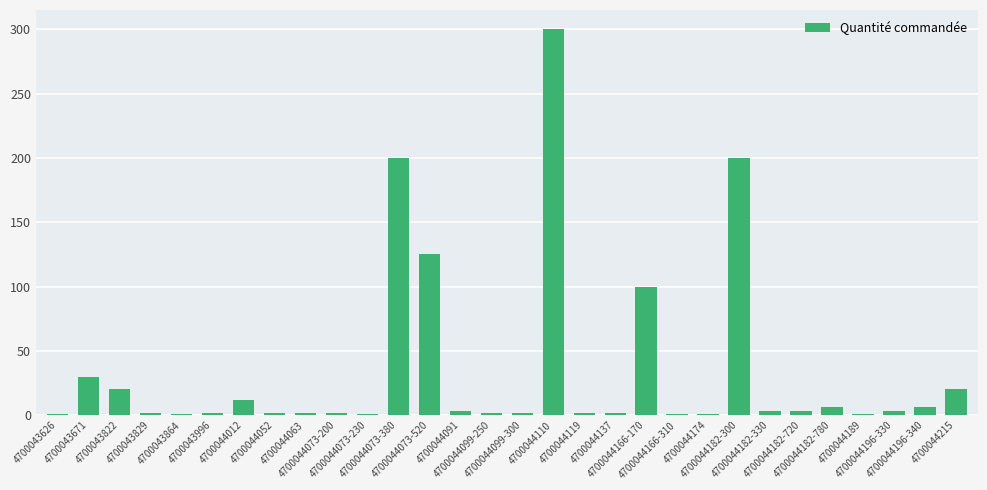

What is the value of the 20th bar from the left?

100